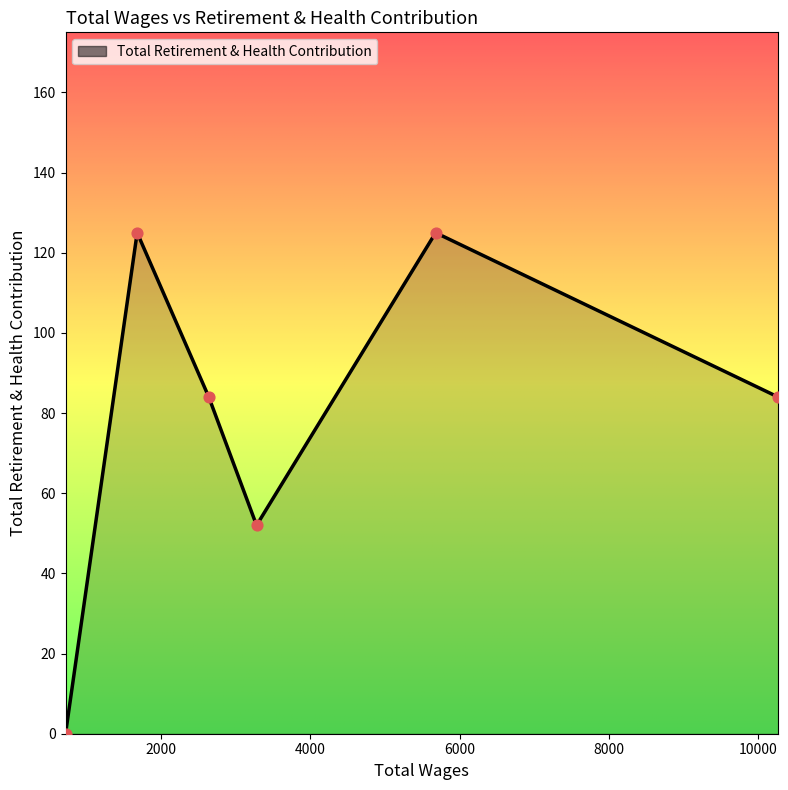

What is the difference between the maximum and minimum values?

125